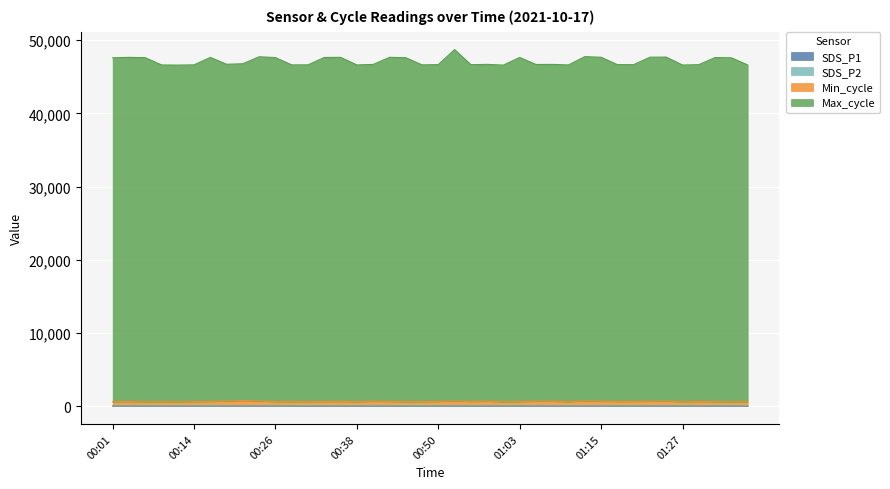

Does the chart display data point markers on the line(s)?

No